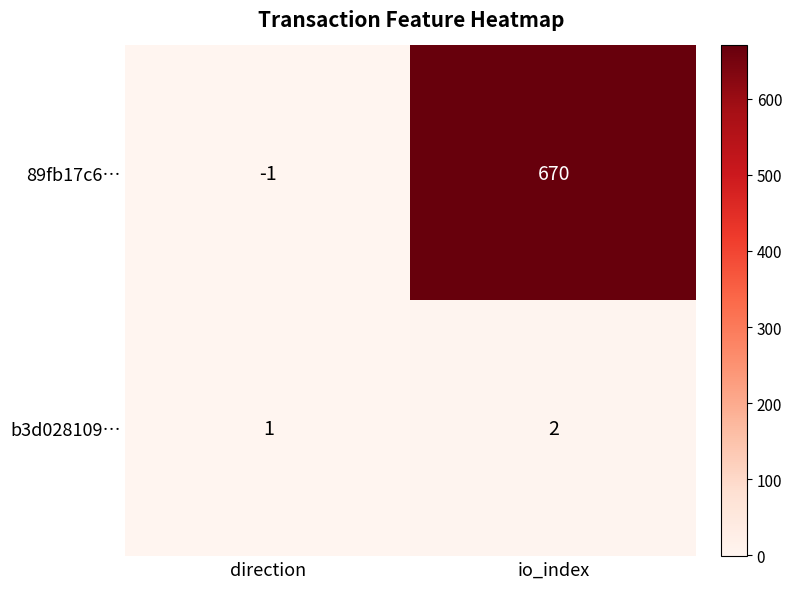

Rank the series at direction from highest to lowest value.

b3d028109…, 89fb17c6…